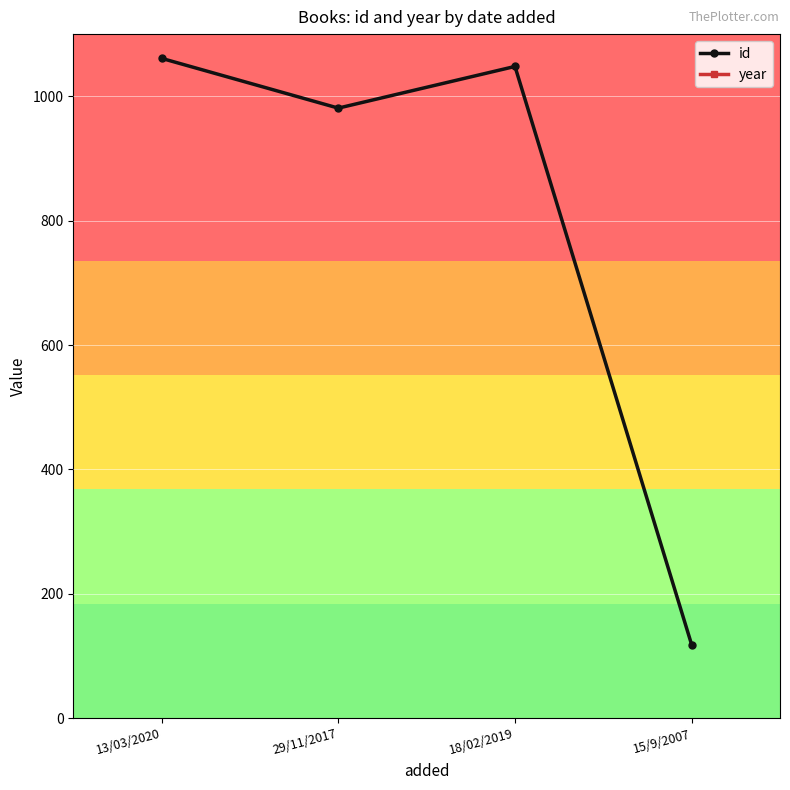

The id series shows 1061 at 13/03/2020. True or false?

True